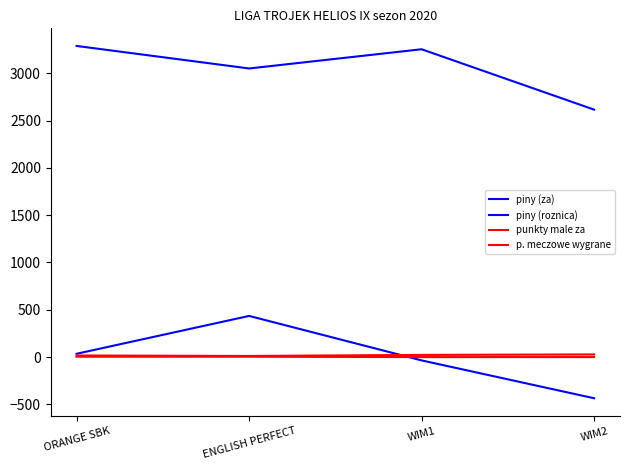

Does the chart have visible grid lines?

No